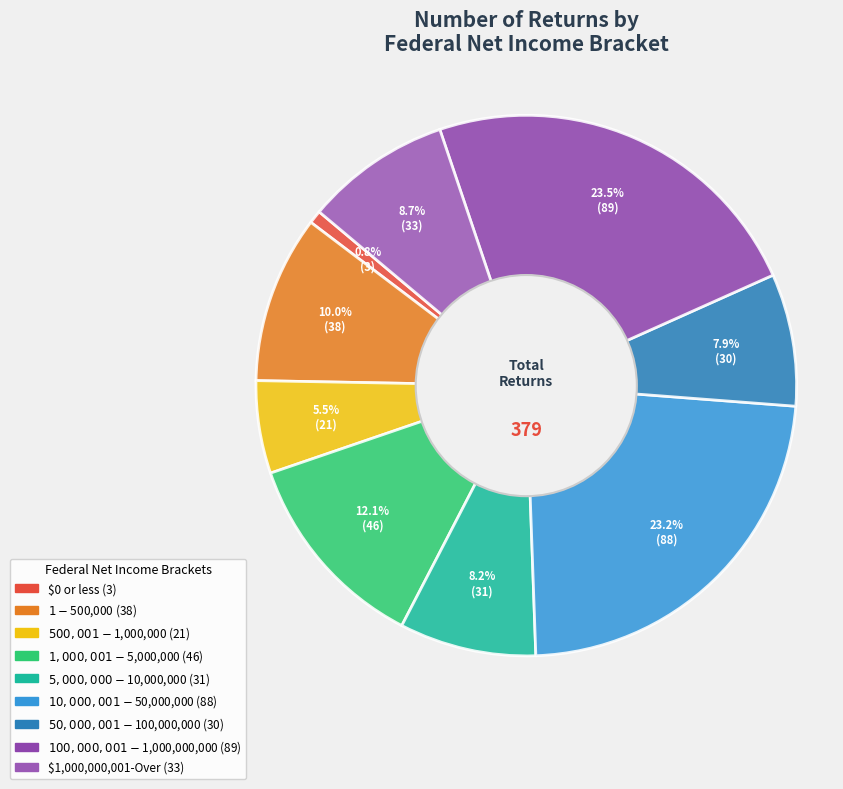

To the nearest percent, what is the average slice percentage?

11%